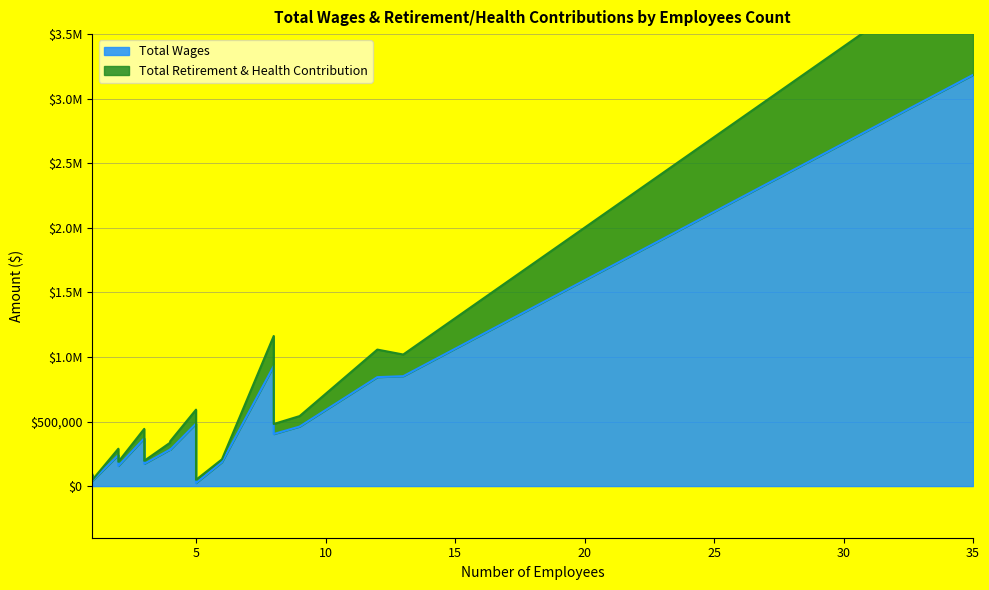

What is the highest value of the Total Wages series?

3184177